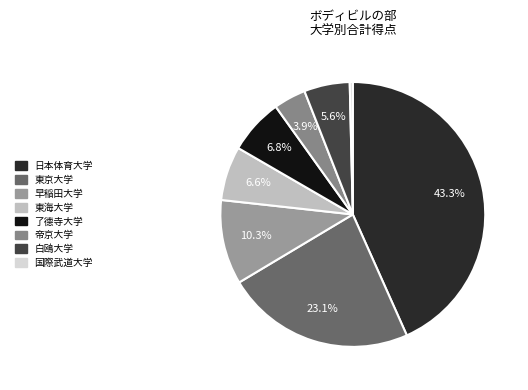

Which slice is the largest?

日本体育大学